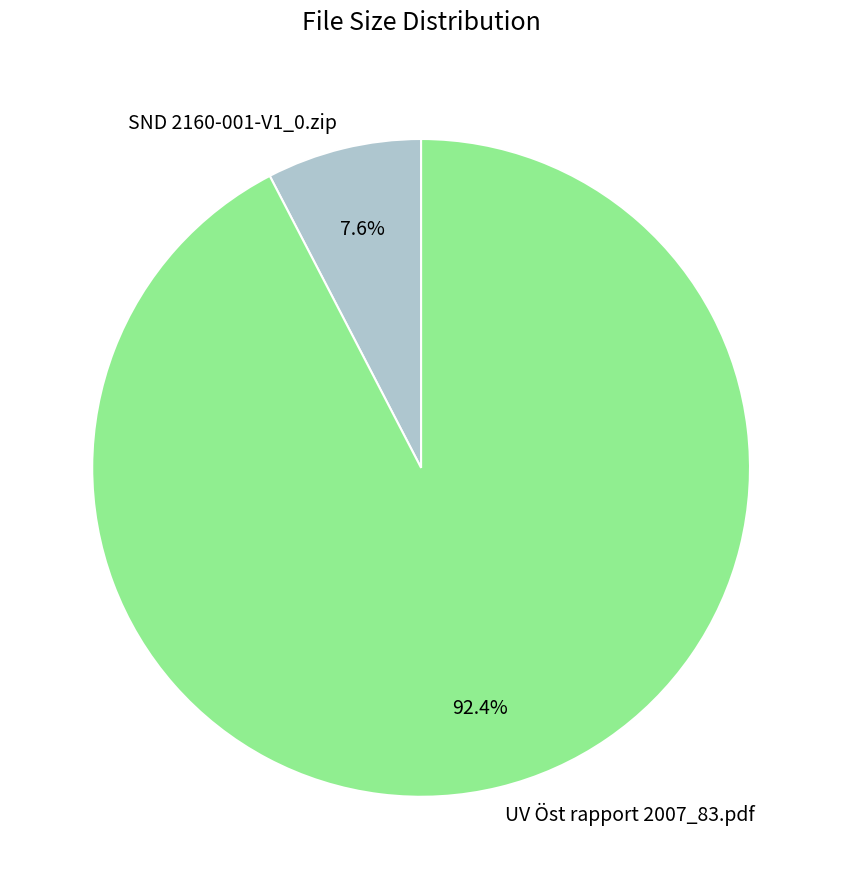

To the nearest percent, what portion does UV Öst rapport 2007_83.pdf represent?

92%